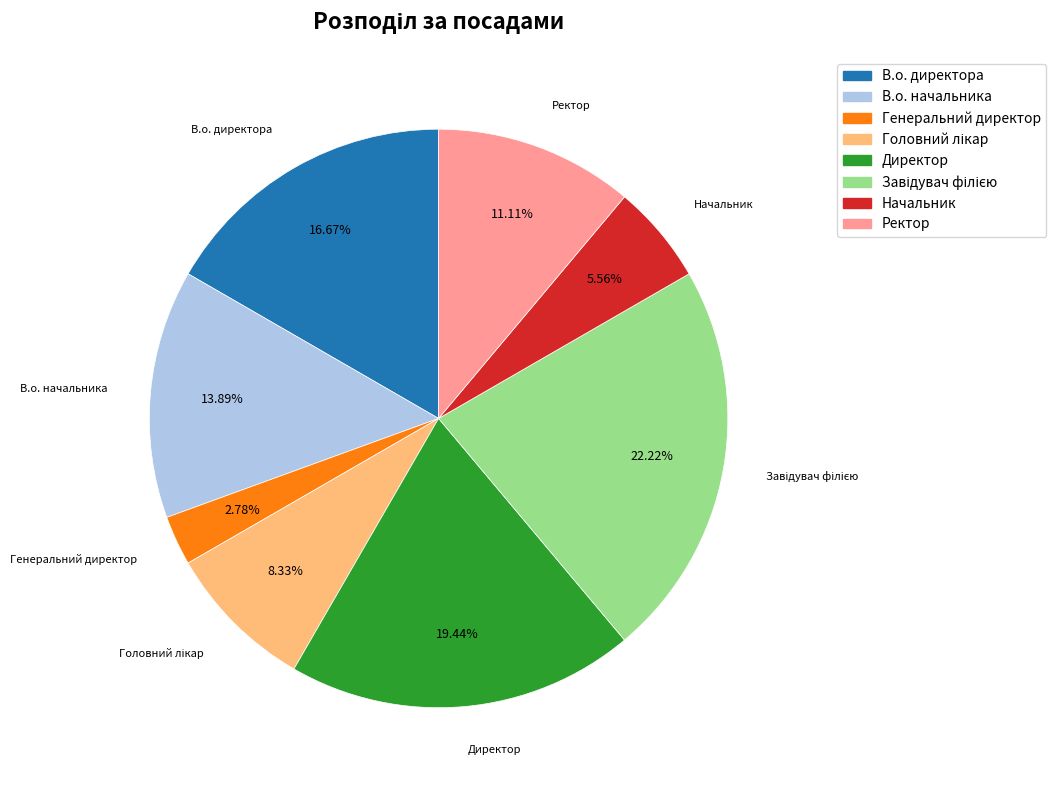

To the nearest percent, what is the average slice percentage?

12%